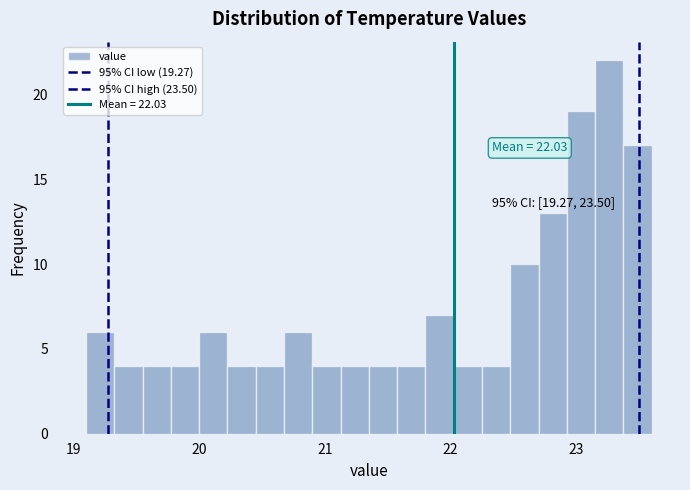

Read against the x-axis, roughly where is the centre of the tallest bar?

23.3